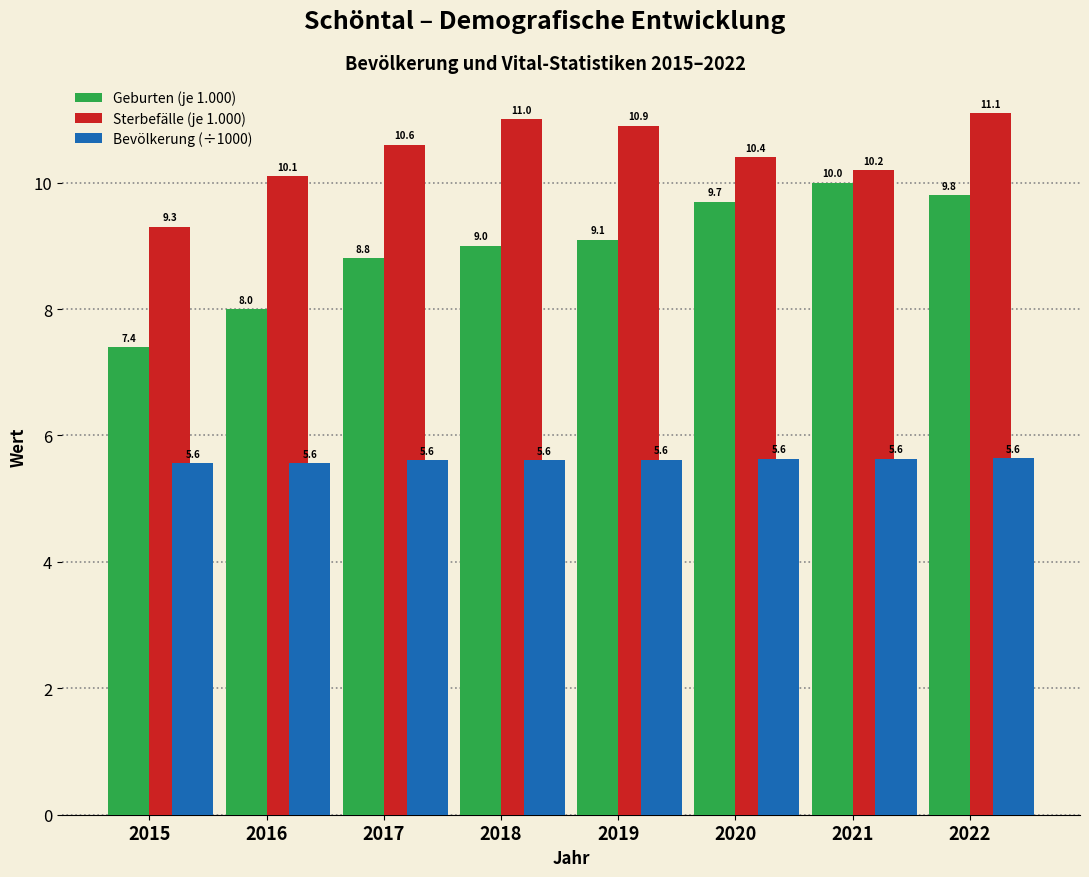

Reading left to right, list all the values displayed in this chart.

Geburten (je 1.000): 7.4	8.0	8.8	9.0	9.1	9.7	10.0	9.8
Sterbefälle (je 1.000): 9.3	10.1	10.6	11.0	10.9	10.4	10.2	11.1
Bevölkerung (÷1000): 5.6	5.6	5.6	5.6	5.6	5.6	5.6	5.6